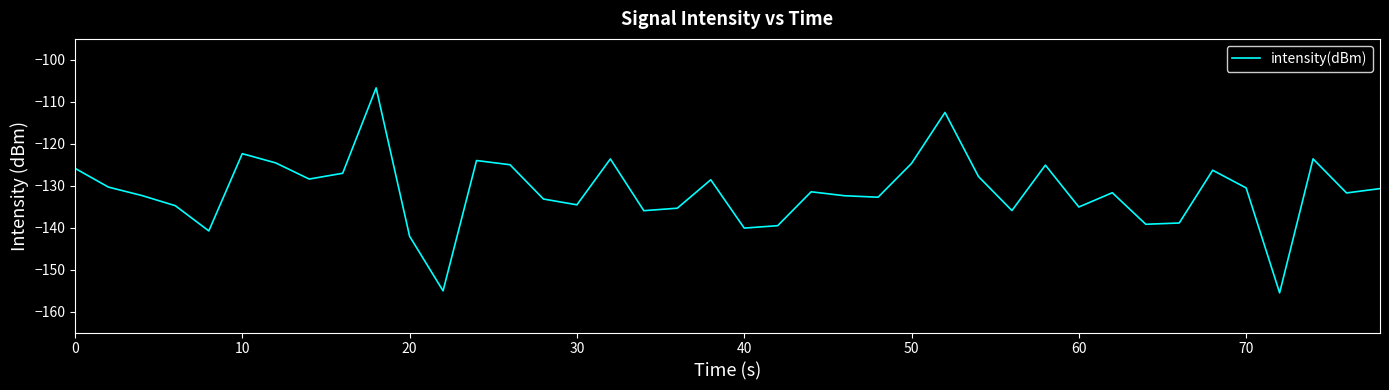

How many values are below -131?

21